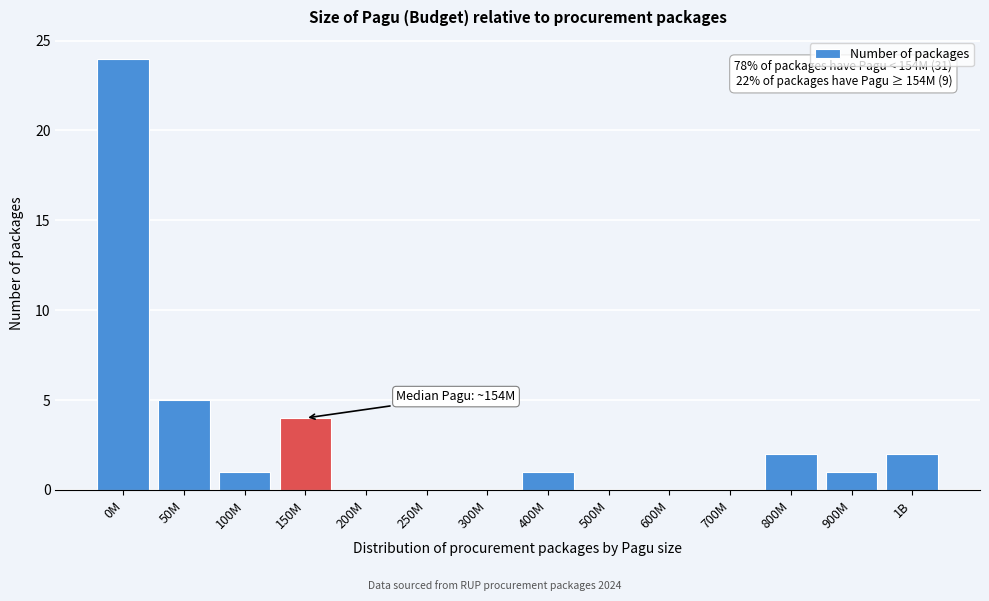

Reading left to right, what are all the values shown in this chart?

0M=24	50M=5	100M=1	150M=4	200M=0	250M=0	300M=0	400M=1	500M=0	600M=0	700M=0	800M=2	900M=1	1B=2